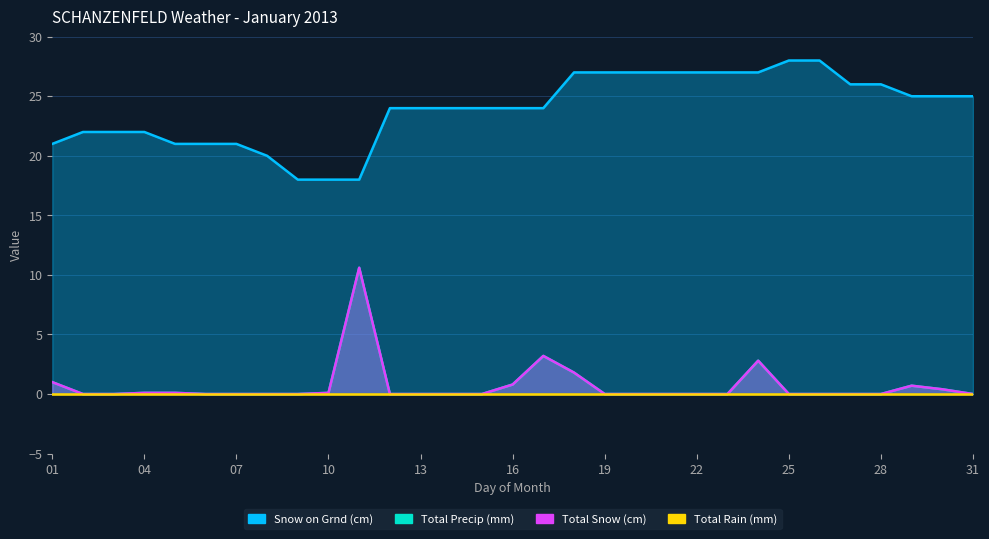

List the labels in order of Total Snow (cm) value, smallest first.

02, 03, 06, 07, 08, 09, 12, 13, 14, 15, 19, 20, 21, 22, 23, 25, 26, 27, 28, 31, 04, 05, 10, 30, 29, 16, 01, 18, 24, 17, 11